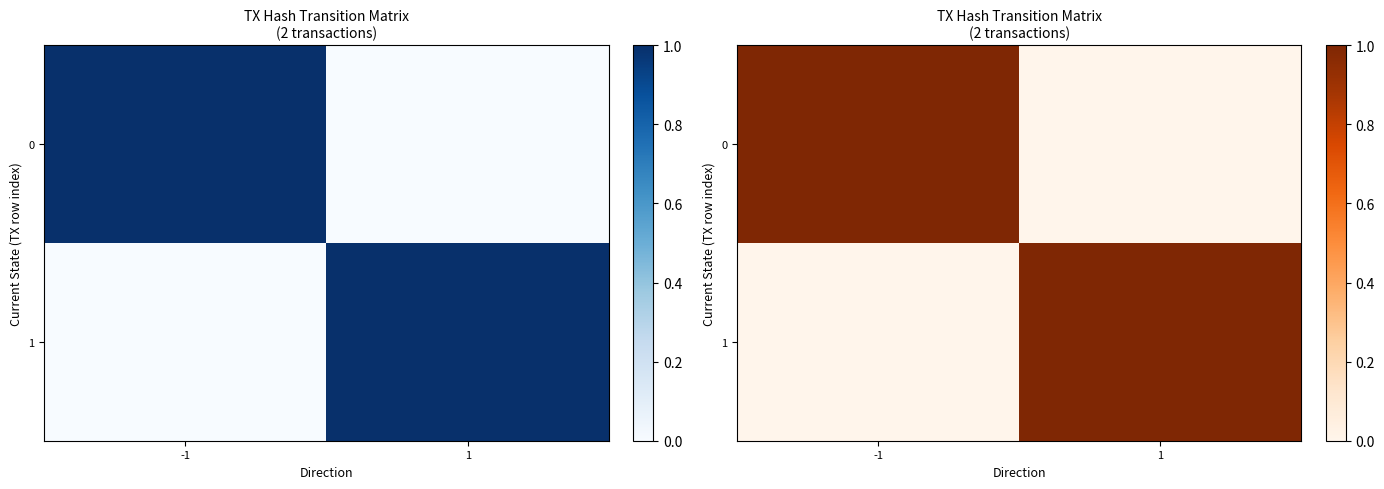

What is the sum of the 1 values at 1 and -1?

1